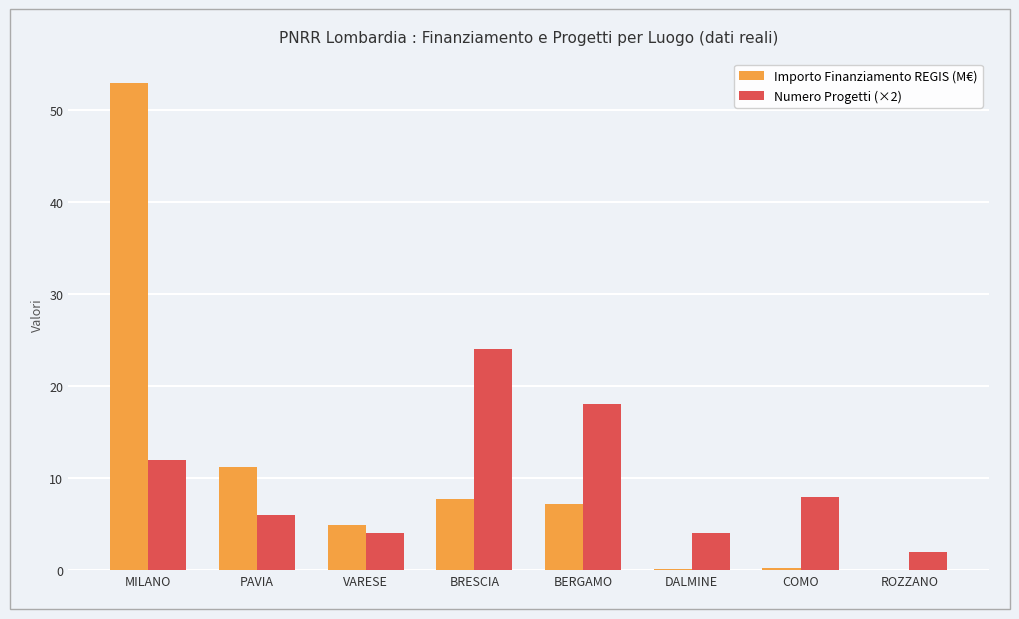

At which label does Numero Progetti (×2) first exceed 8?

MILANO